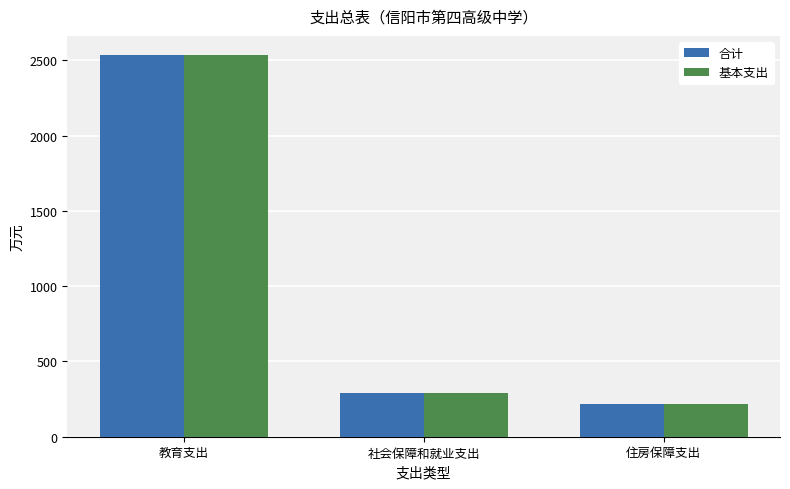

Rank the categories by 合计 value from lowest to highest.

住房保障支出, 社会保障和就业支出, 教育支出